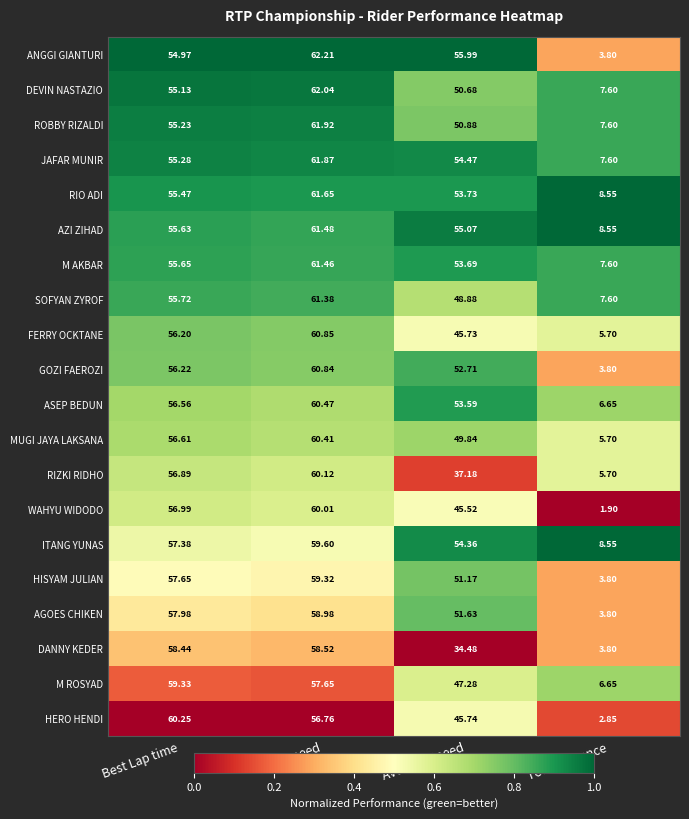

List the series in order of their peak value, highest first.

ANGGI GIANTURI, DEVIN NASTAZIO, ROBBY RIZALDI, JAFAR MUNIR, RIO ADI, AZI ZIHAD, M AKBAR, SOFYAN ZYROF, FERRY OCKTANE, GOZI FAEROZI, ASEP BEDUN, MUGI JAYA LAKSANA, HERO HENDI, RIZKI RIDHO, WAHYU WIDODO, ITANG YUNAS, M ROSYAD, HISYAM JULIAN, AGOES CHIKEN, DANNY KEDER